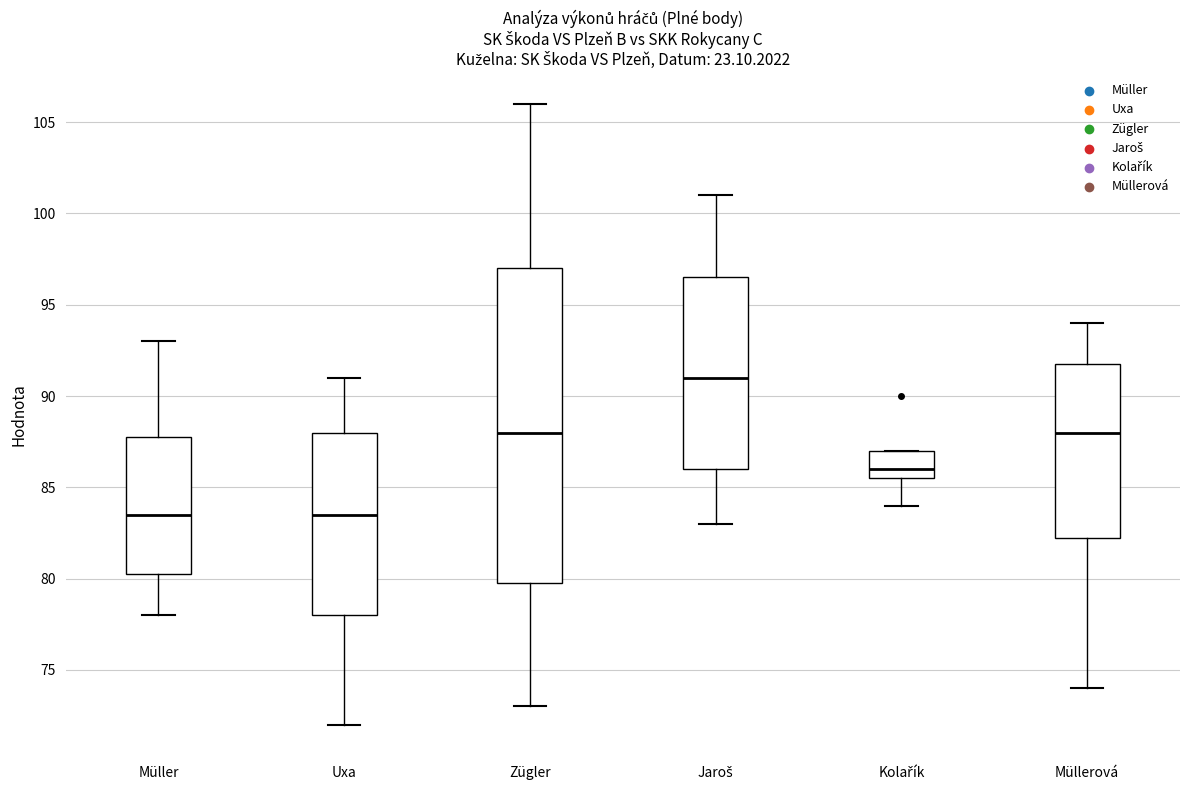

Where does the median line of the box for Zügler sit on the y-axis? The values are not printed on the chart, so give them approximately, as read against the axis.

88.0